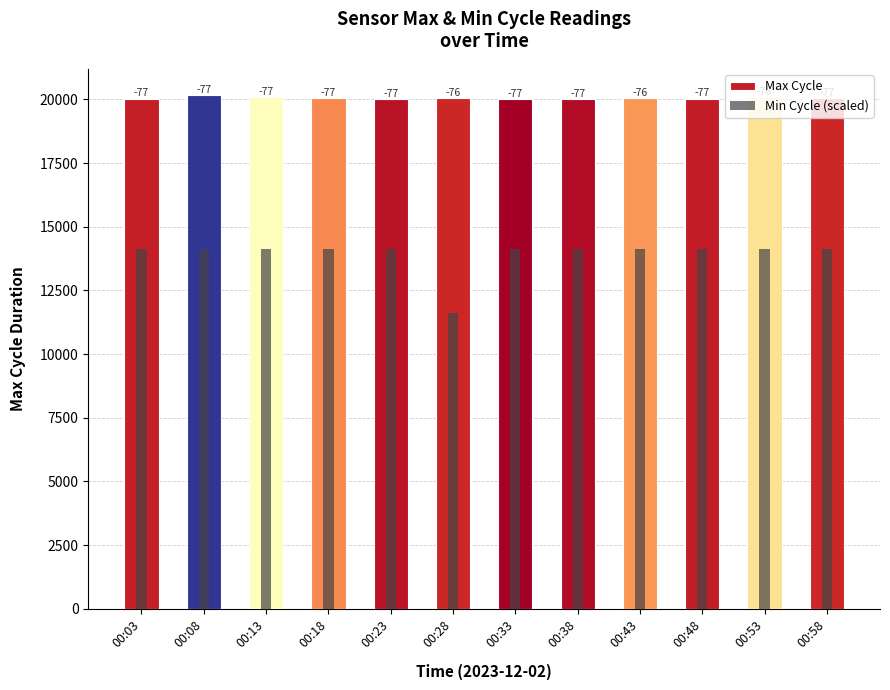

Rank the series by their maximum value, from highest to lowest.

Max Cycle, Min Cycle (scaled)